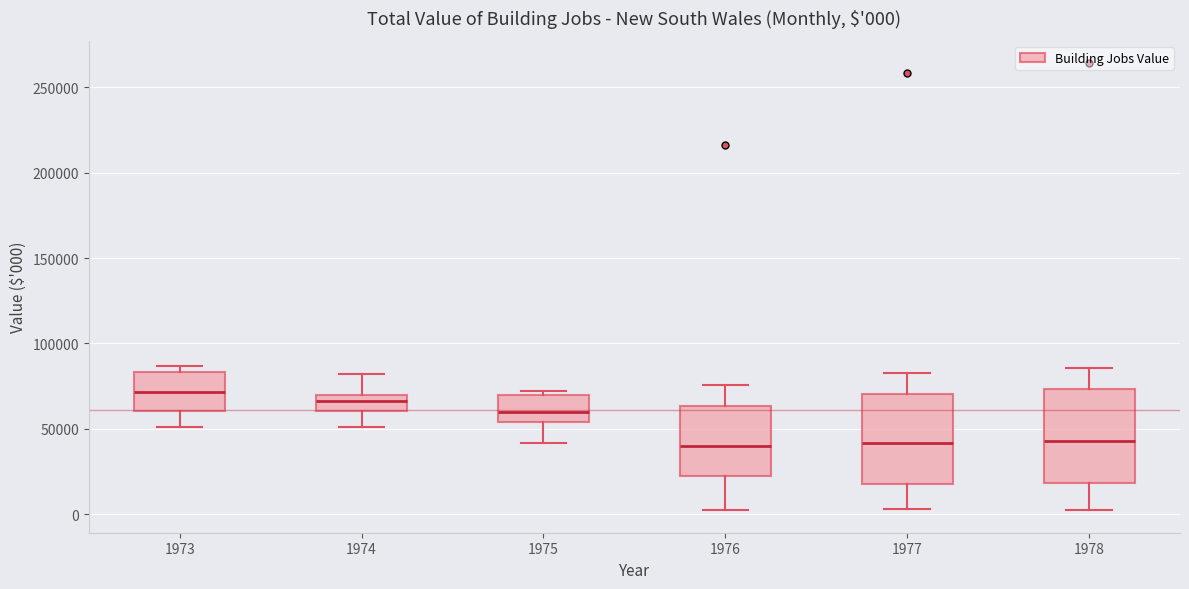

Which box has the highest median line?

1973